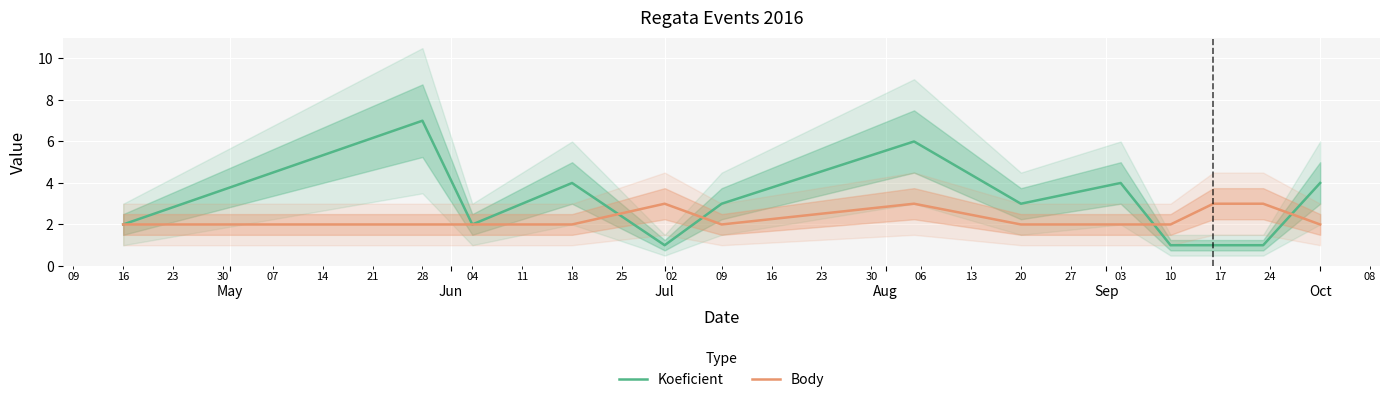

What is the maximum value for Koeficient?

7